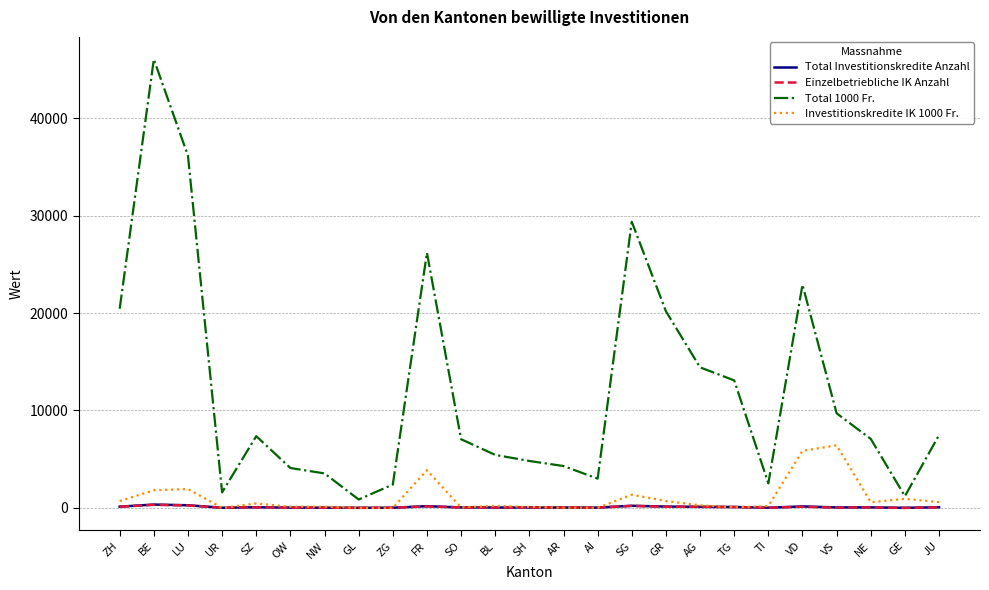

At which category is the sum across all series the highest?

BE